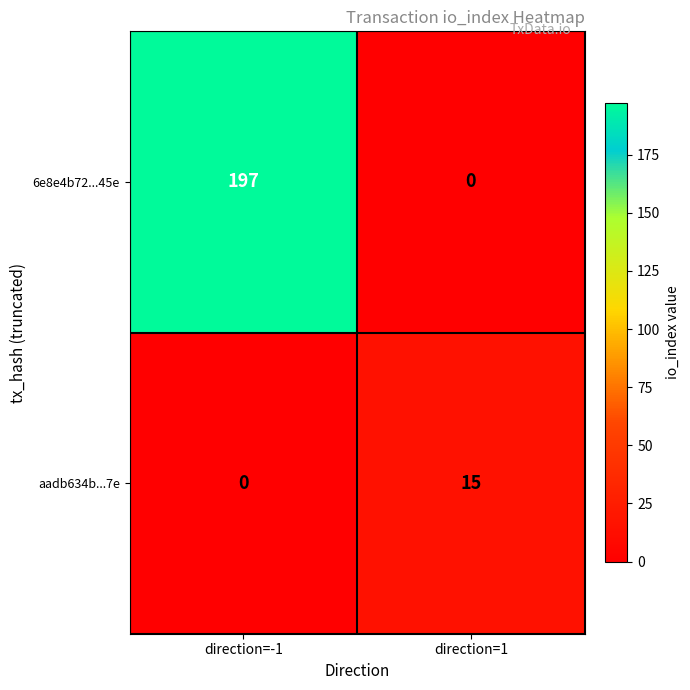

What is the difference between the maximum and minimum values in the aadb634b...7e series?

15